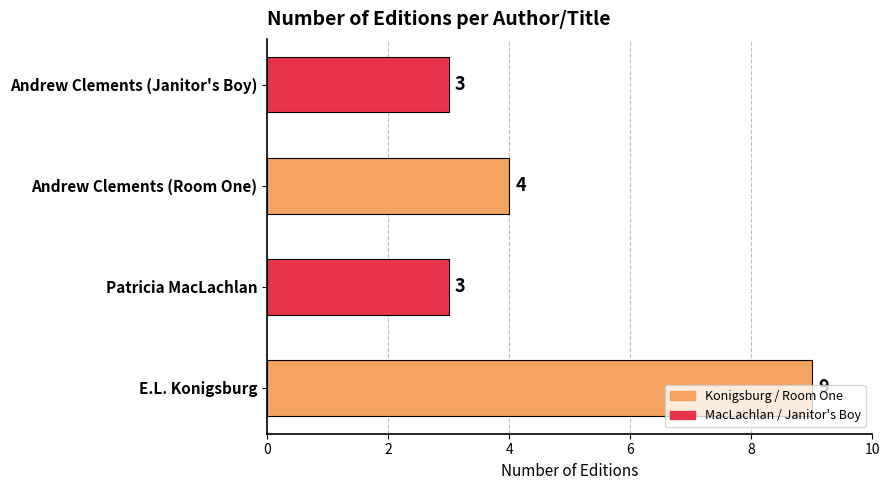

What is the sum of the values at Patricia MacLachlan and Andrew Clements (Janitor's Boy)?

6